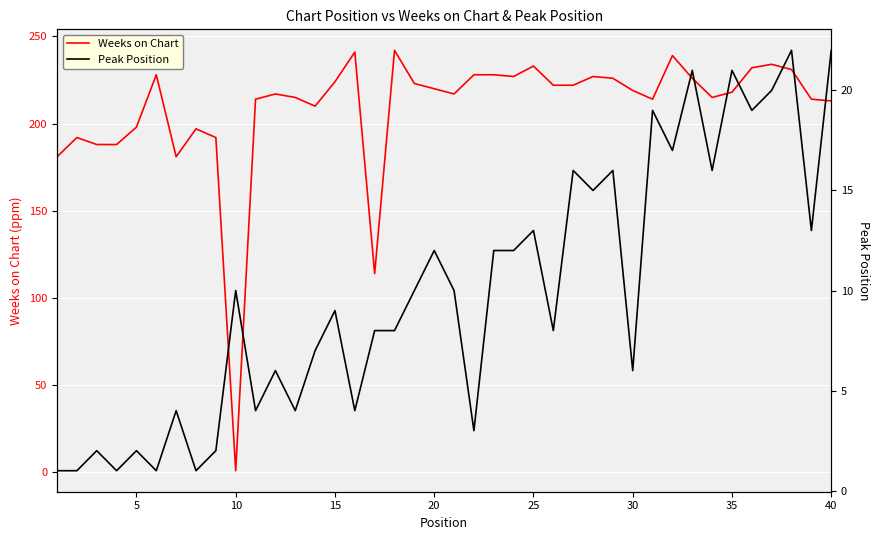

True or false: Weeks on Chart has a value of 218 at 35.

True